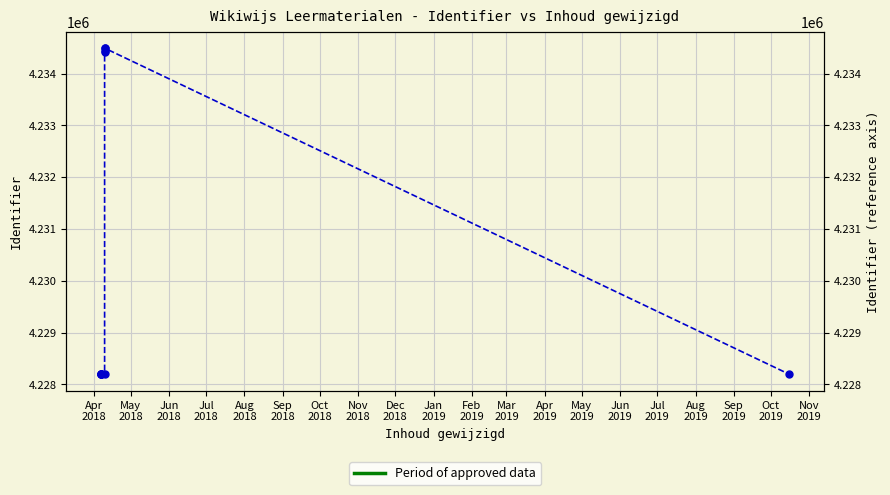

Approximately how many times larger is the value at Apr
2018 compared to Oct
2018?

1.0